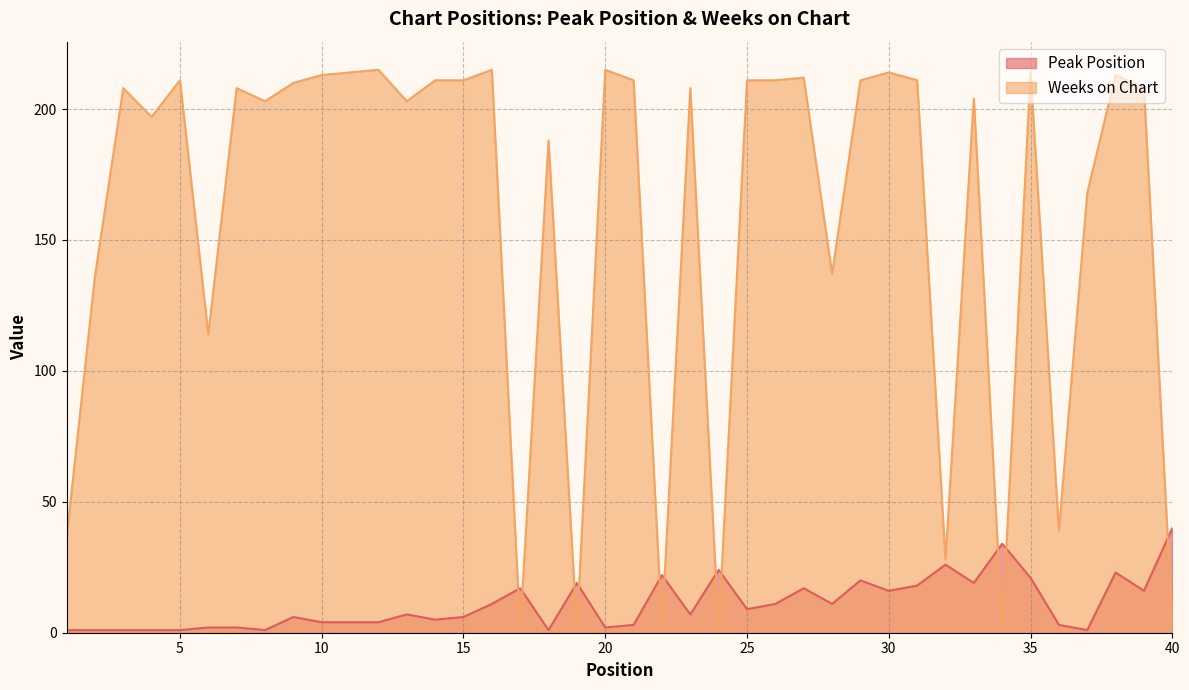

What is the difference between the maximum and minimum values in the Weeks on Chart series?

214